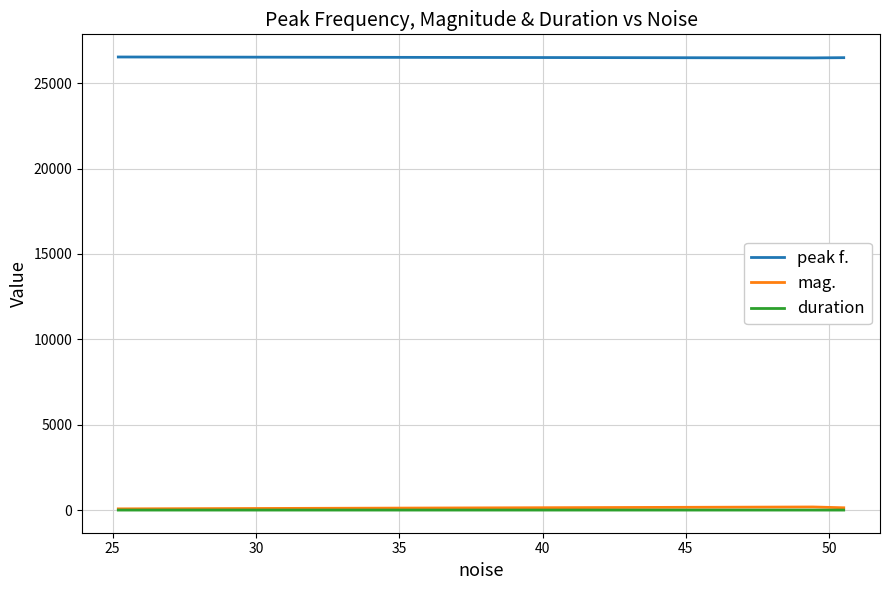

At how many categories does at least one series exceed 4656?

3